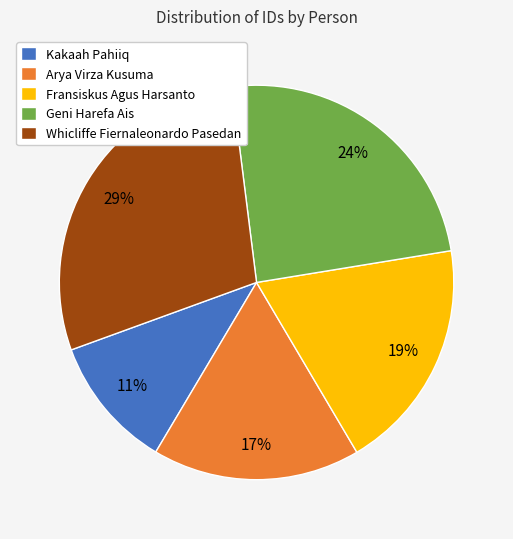

To the nearest percent, what portion does Whicliffe Fiernaleonardo Pasedan represent?

29%